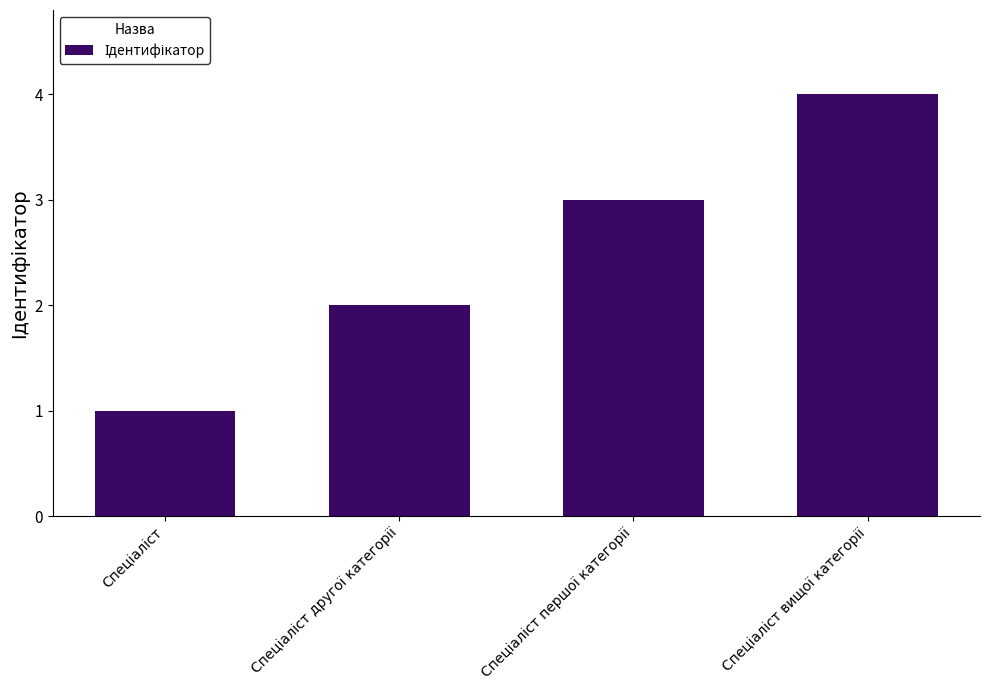

What is the maximum value shown in the chart?

4